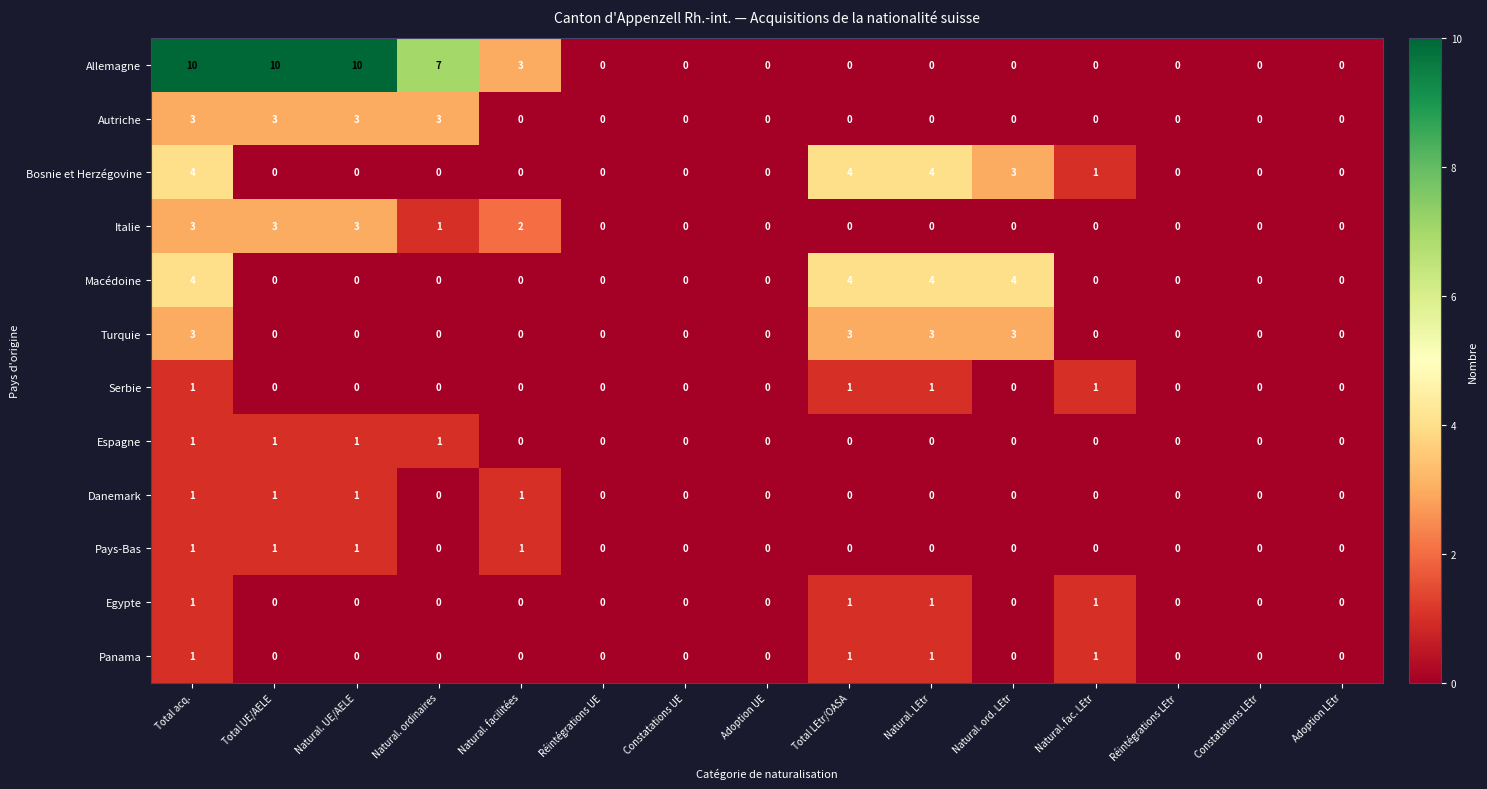

How many Allemagne values are between 0 and 7?

12